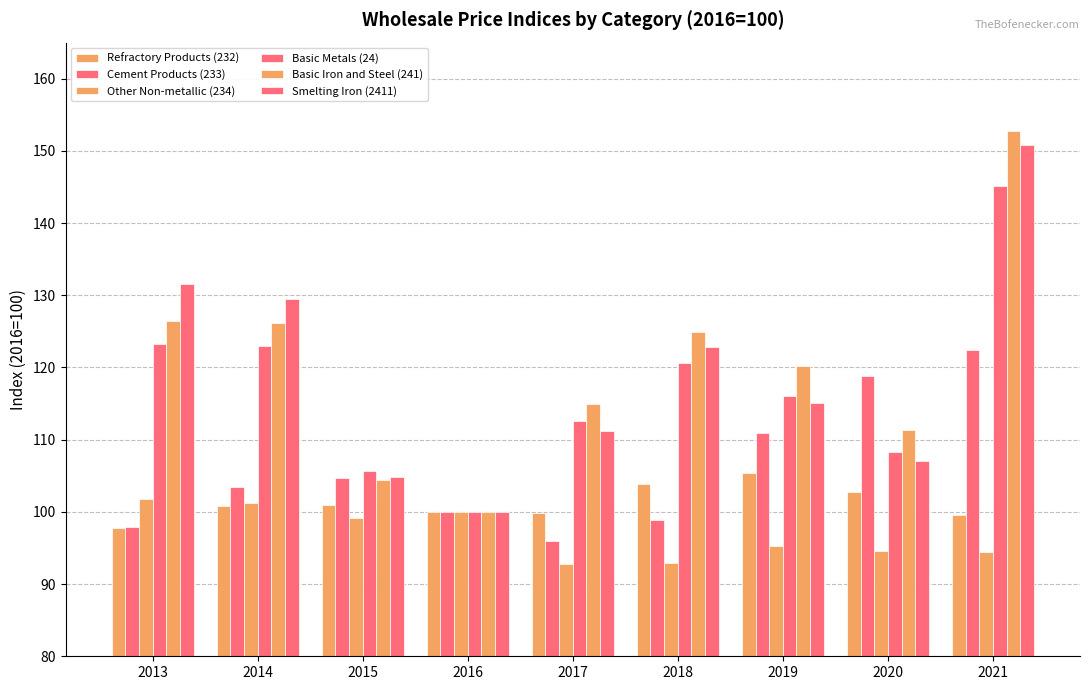

How many bars are there in total?

54